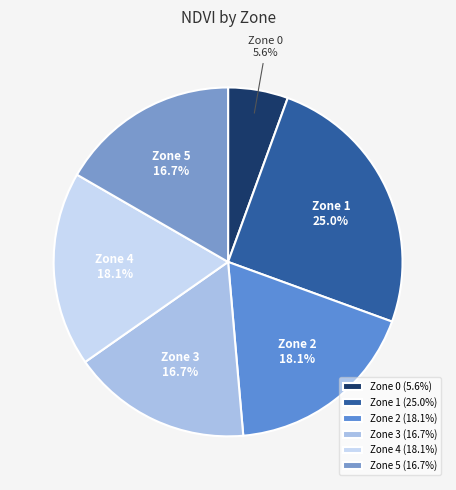

How many slices are in this pie chart?

6